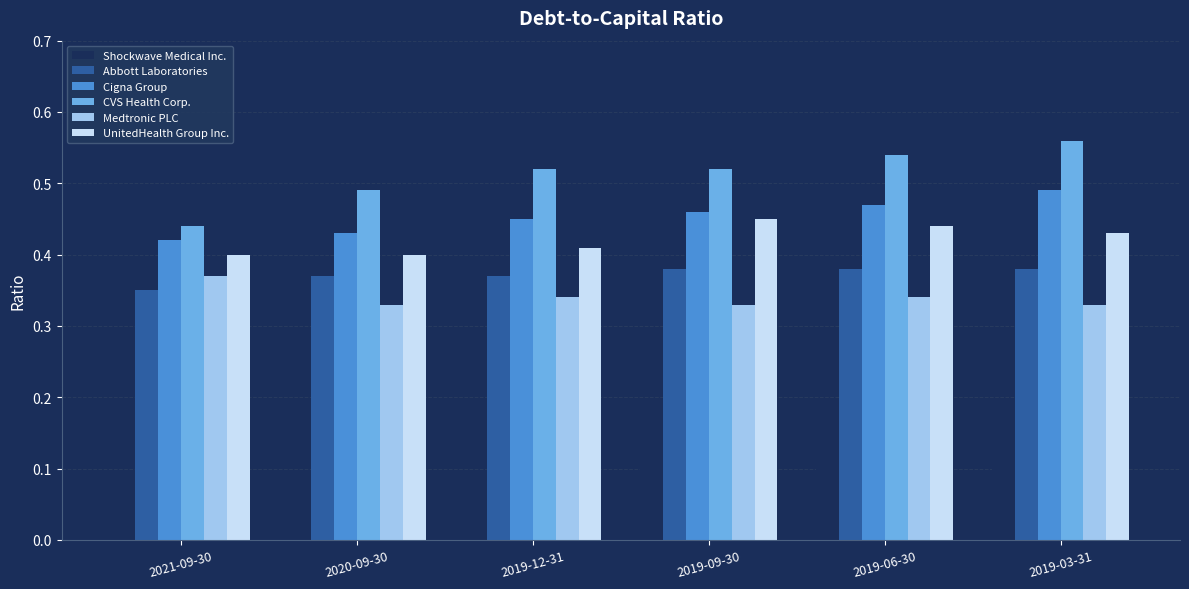

True or false: CVS Health Corp. has a value of 0.8 at 2019-06-30.

False